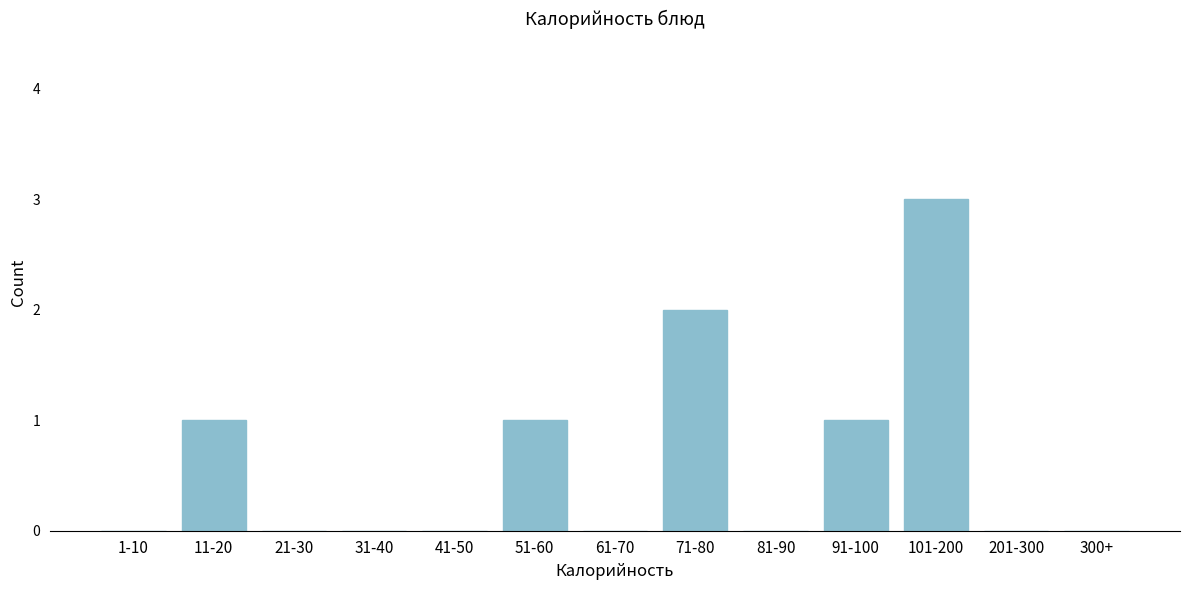

Reading right to left, extract all data points from this chart.

300+=0	201-300=0	101-200=3	91-100=1	81-90=0	71-80=2	61-70=0	51-60=1	41-50=0	31-40=0	21-30=0	11-20=1	1-10=0